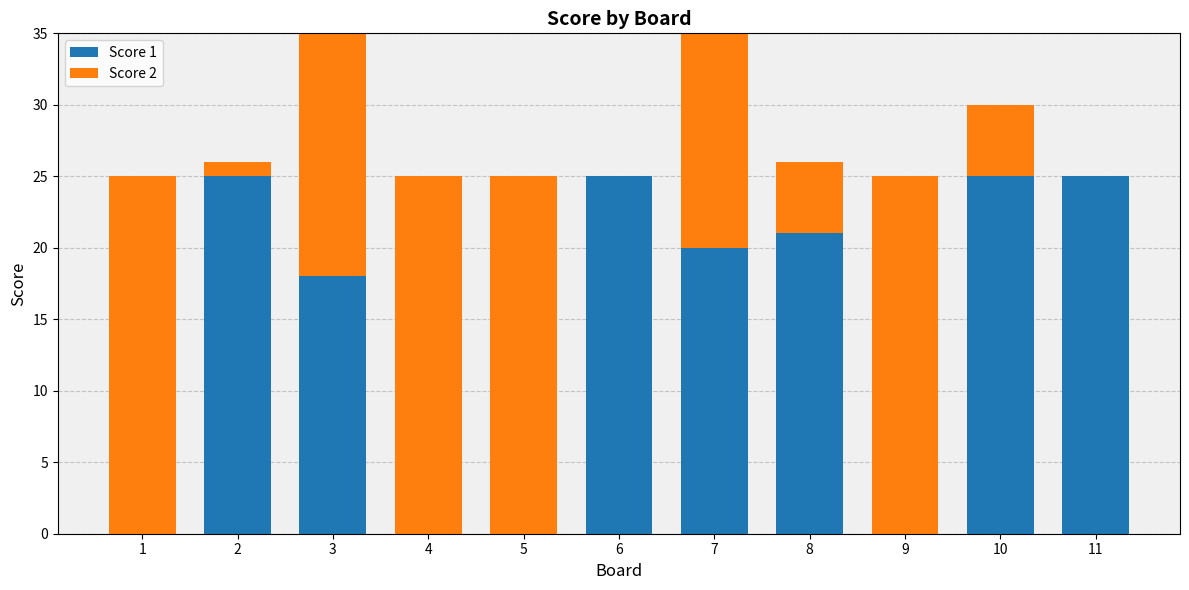

Rank the series by their average value, from highest to lowest.

Score 1, Score 2